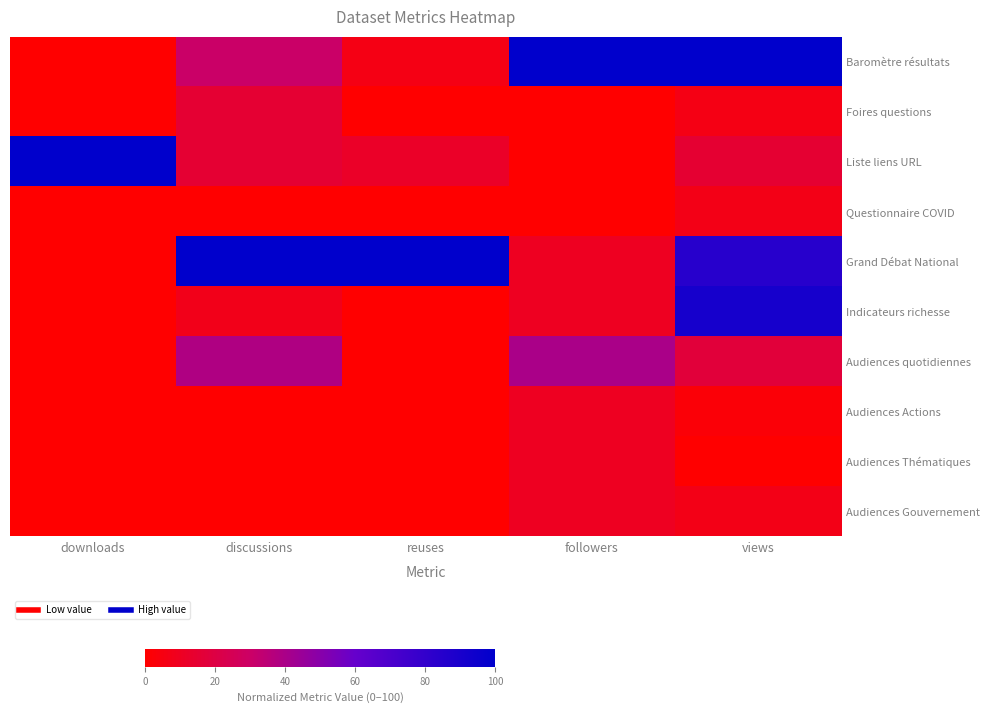

At which category is the sum across all series the highest?

views